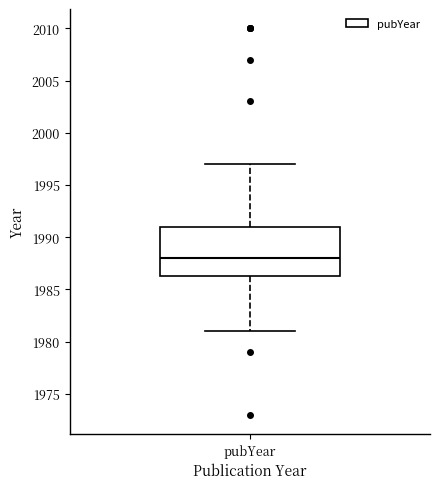

Read this box plot against the y-axis: the position of the median line, the range covered by the box, and the ends of both whiskers. The values are not printed on the chart, so give them approximately, as read against the axis.

median 1988.0, box 1986.5 to 1991.0, whiskers 1981.0 to 1997.0